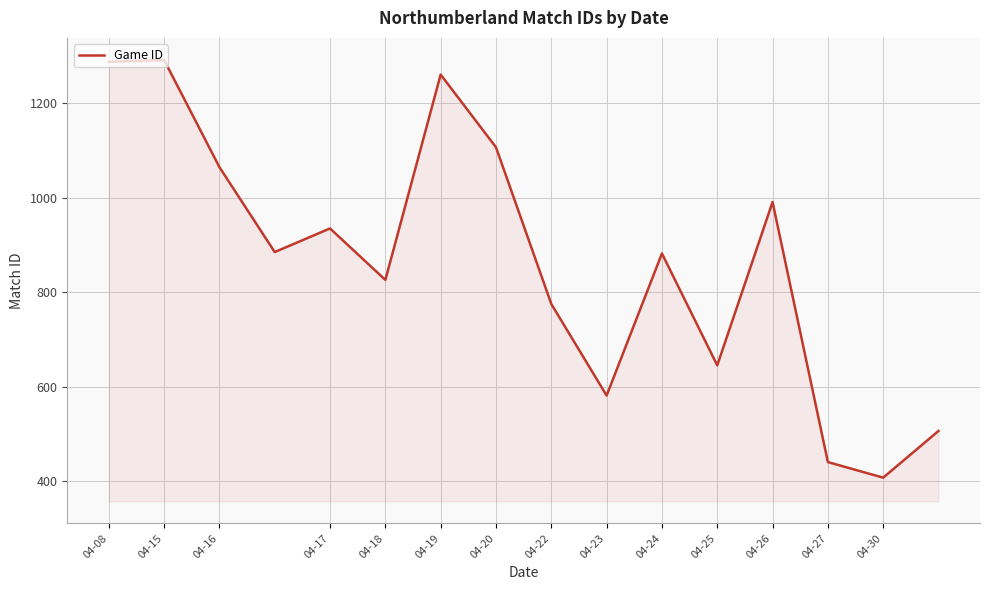

What is the difference between the maximum and minimum values?

885